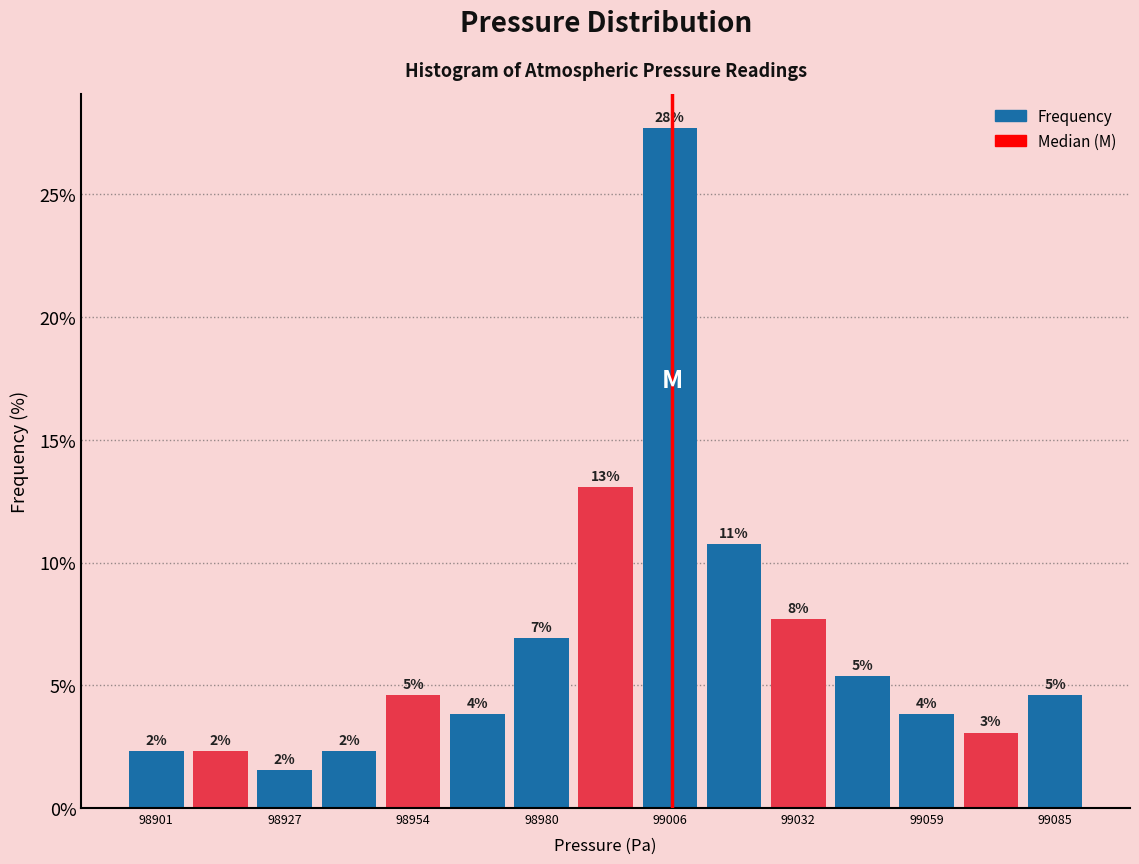

Around what value on the x-axis is the tallest bar? Give the approximate position of its centre, as read against the axis.

99005